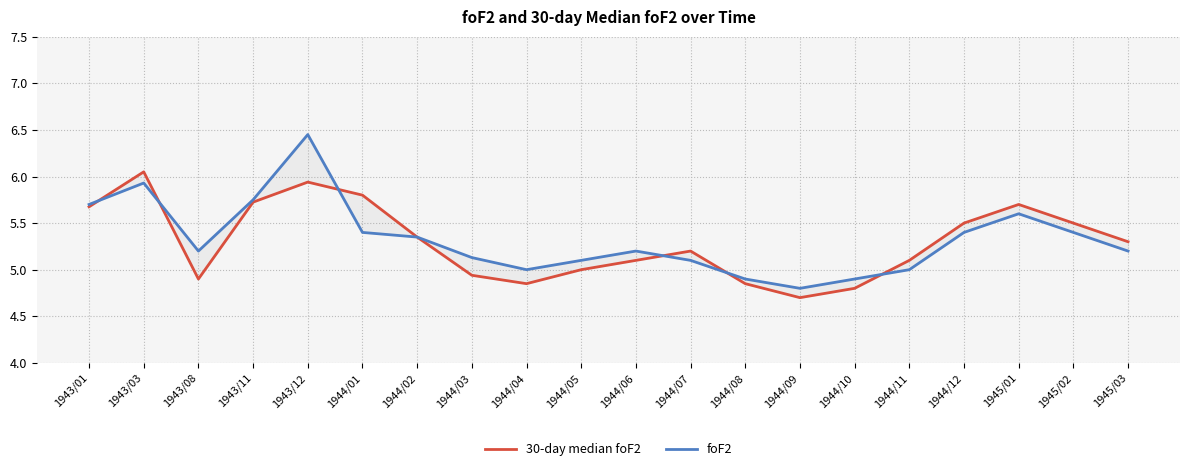

What is the value of the foF2 point at the 5th from the left?

6.5